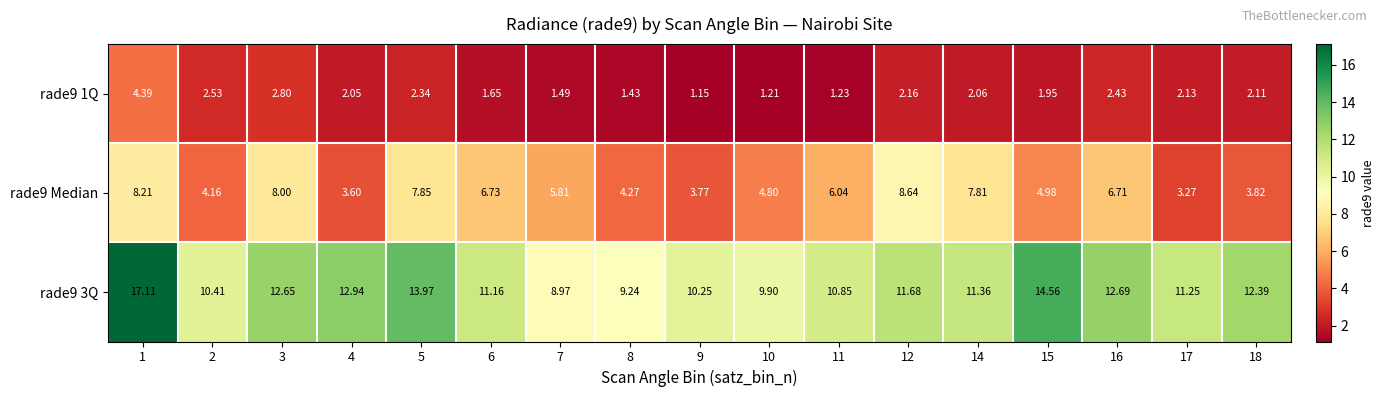

Is the value of rade9 3Q at 15 greater than the value of rade9 1Q at 7?

Yes